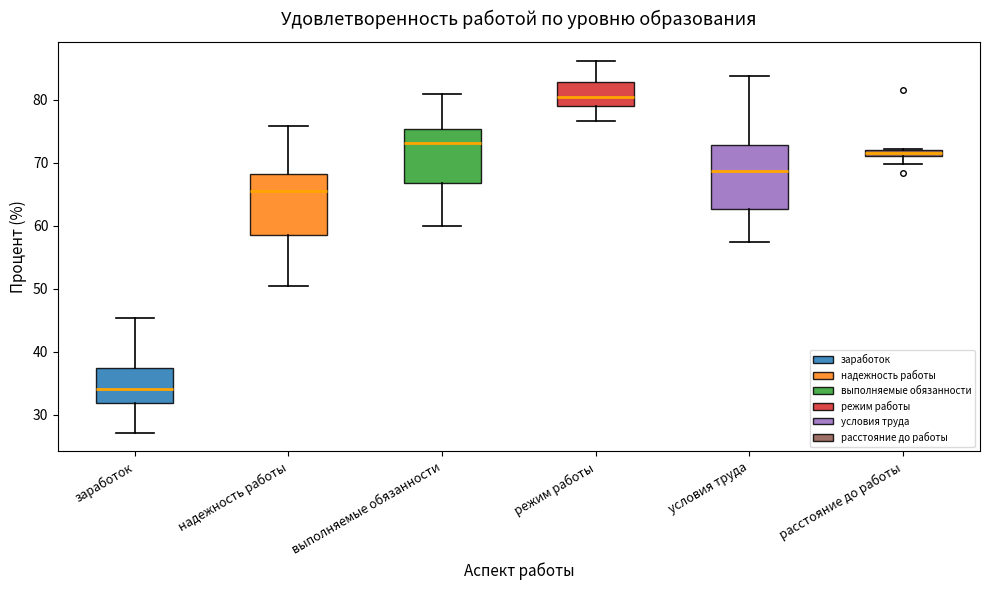

Where does the upper whisker of the box for надежность работы end on the y-axis? The values are not printed on the chart, so give them approximately, as read against the axis.

76